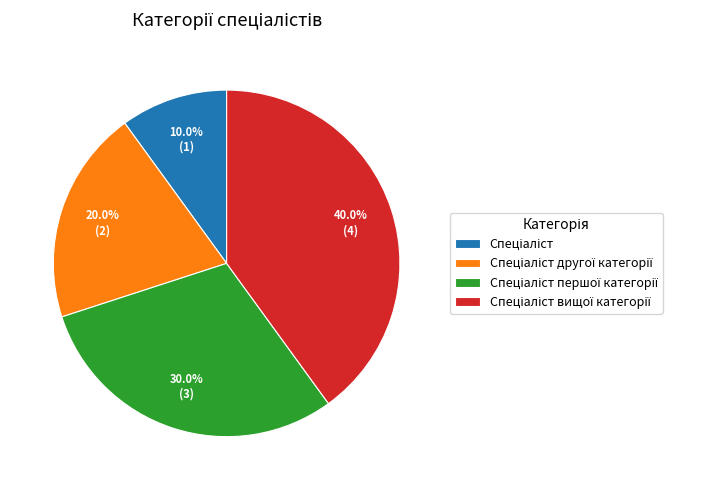

Is there a majority slice in this chart?

No